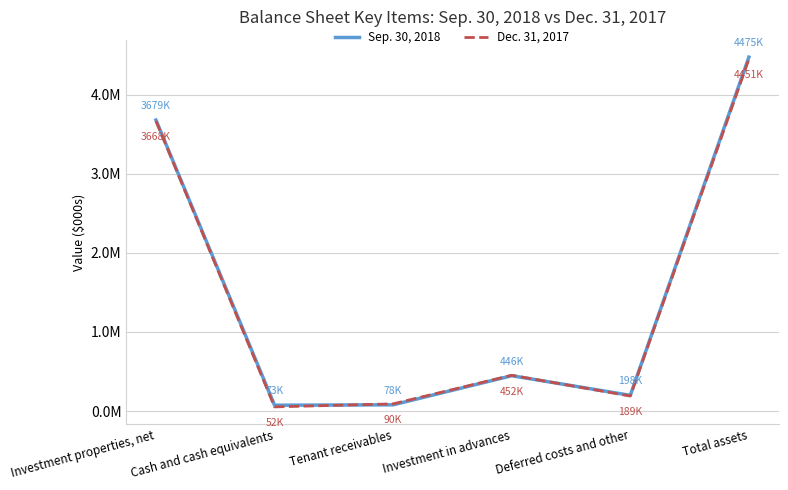

Does the chart have visible grid lines?

Yes